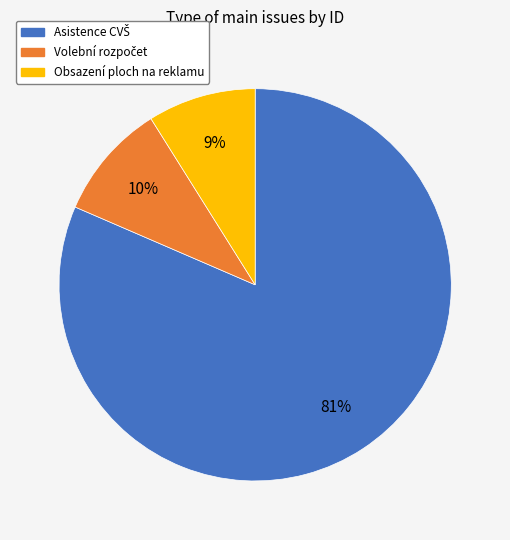

Which category has the smallest portion of the pie?

Obsazení ploch na reklamu